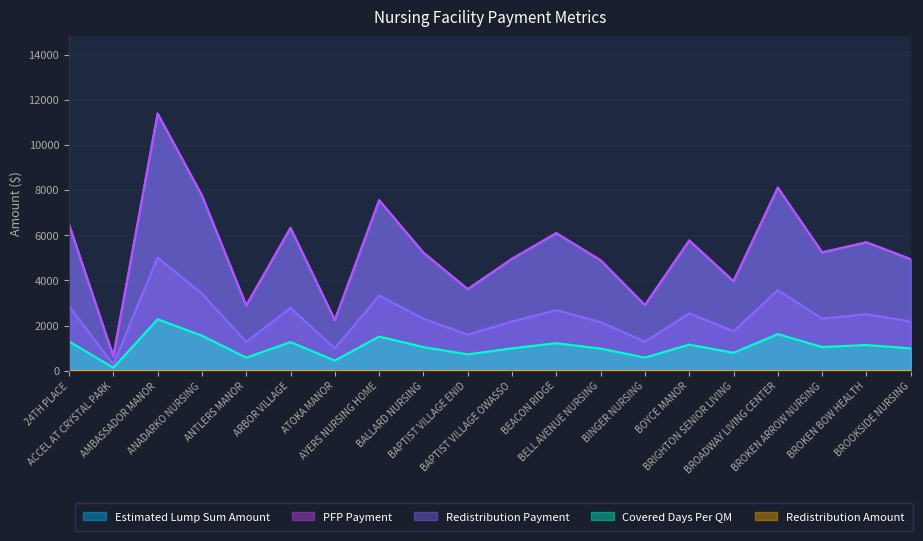

What is the average value of the Redistribution Payment series?

2346.3